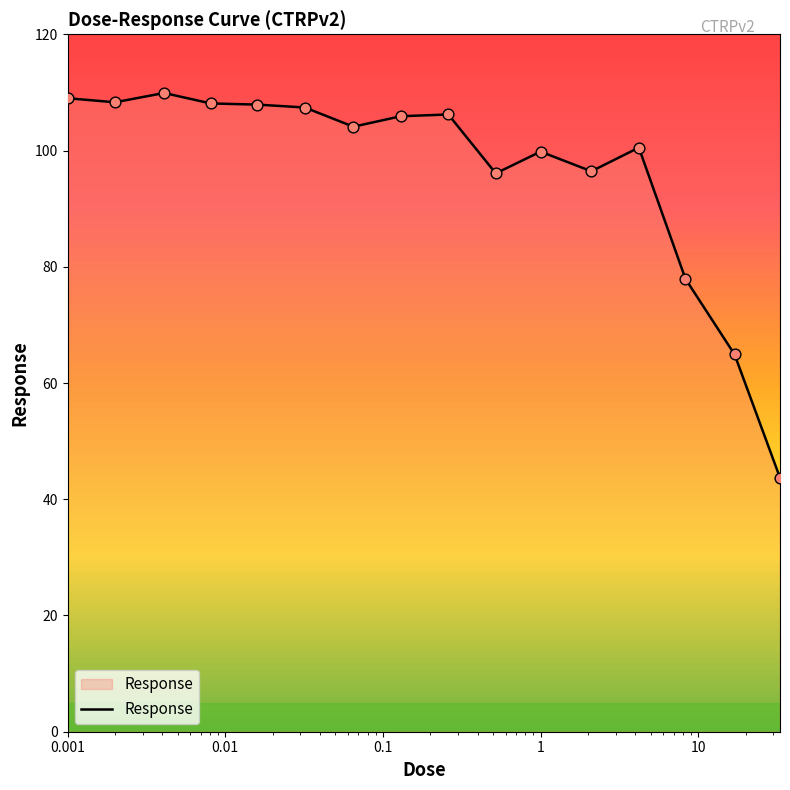

What is the smallest value displayed?

43.7